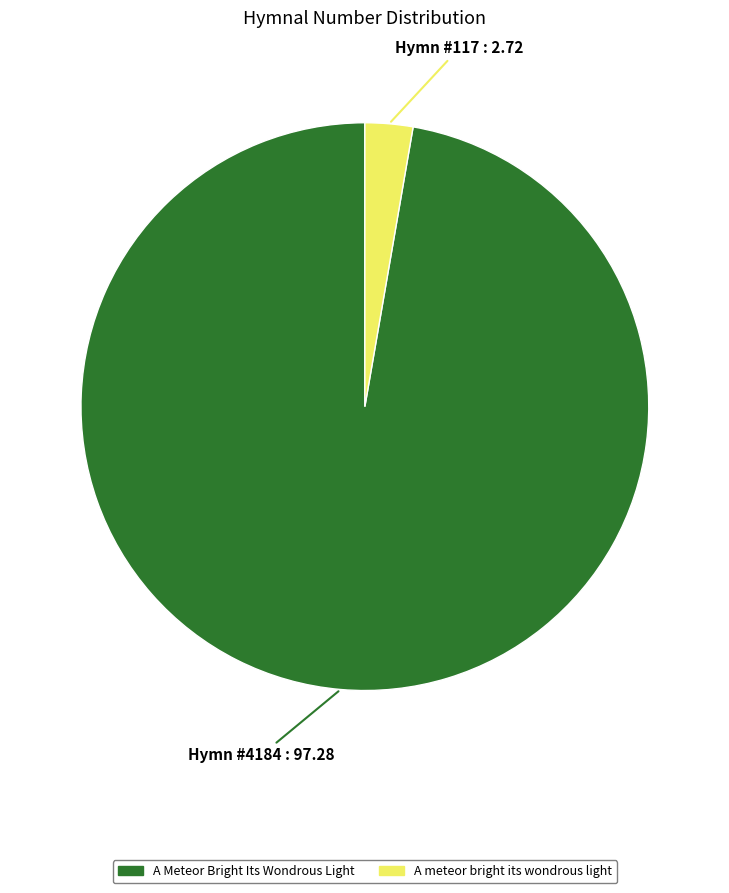

Is the sum of A meteor bright its wondrous light and A Meteor Bright Its Wondrous Light greater than half?

Yes